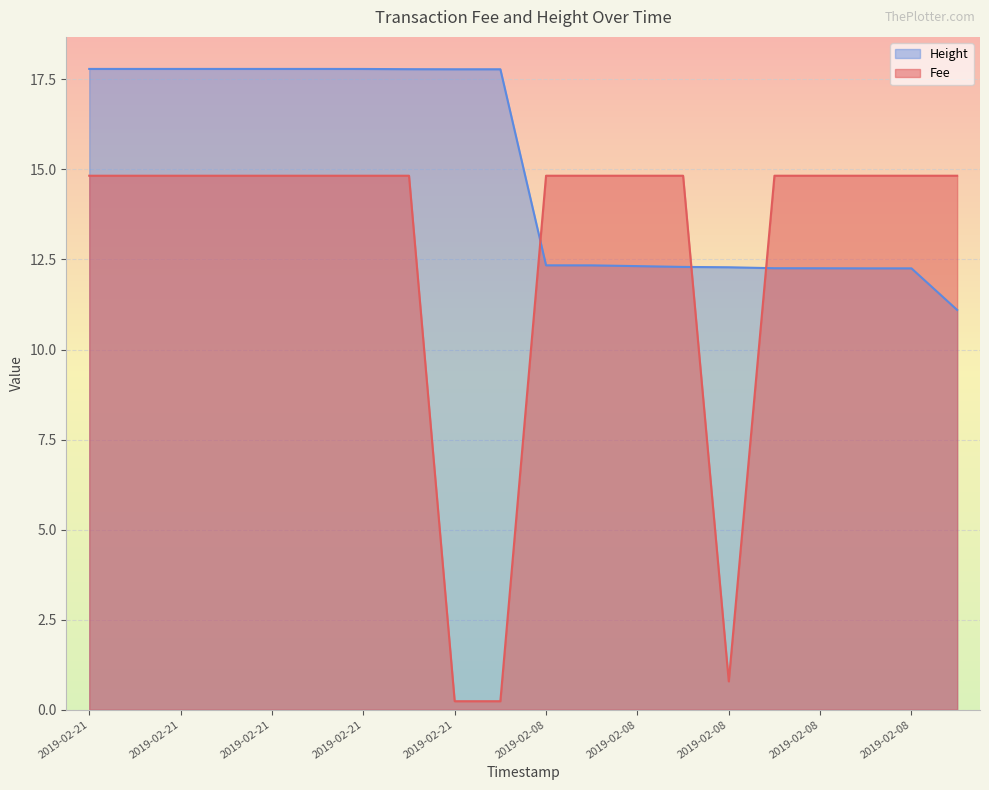

Reading left to right, what are all the values shown in this chart?

Fee: 14.8	14.8	14.8	14.8	14.8	14.8	14.8	14.8	0.2	0.2	14.8	14.8	14.8	14.8	0.8	14.8	14.8	14.8	14.8	14.8
Height: 17.8	17.8	17.8	17.8	17.8	17.8	17.8	17.8	17.8	17.8	12.3	12.3	12.3	12.3	12.3	12.3	12.3	12.3	12.3	11.1